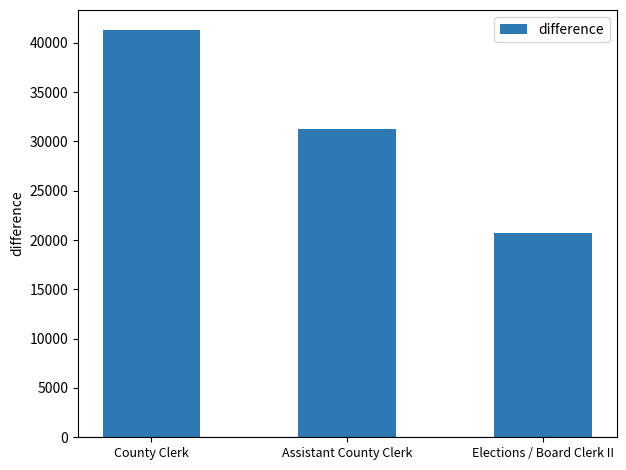

Is it true that the value at Assistant County Clerk is 31219?

True